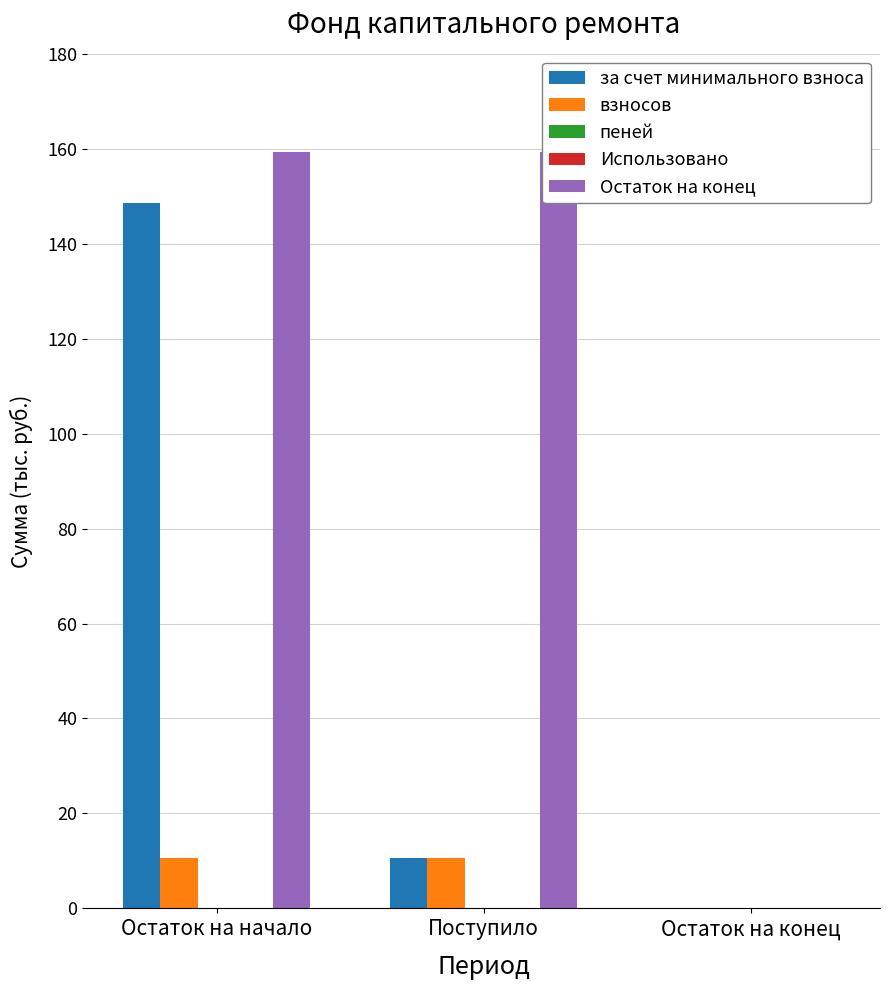

The Использовано series shows 0.0 at Остаток на начало. True or false?

True